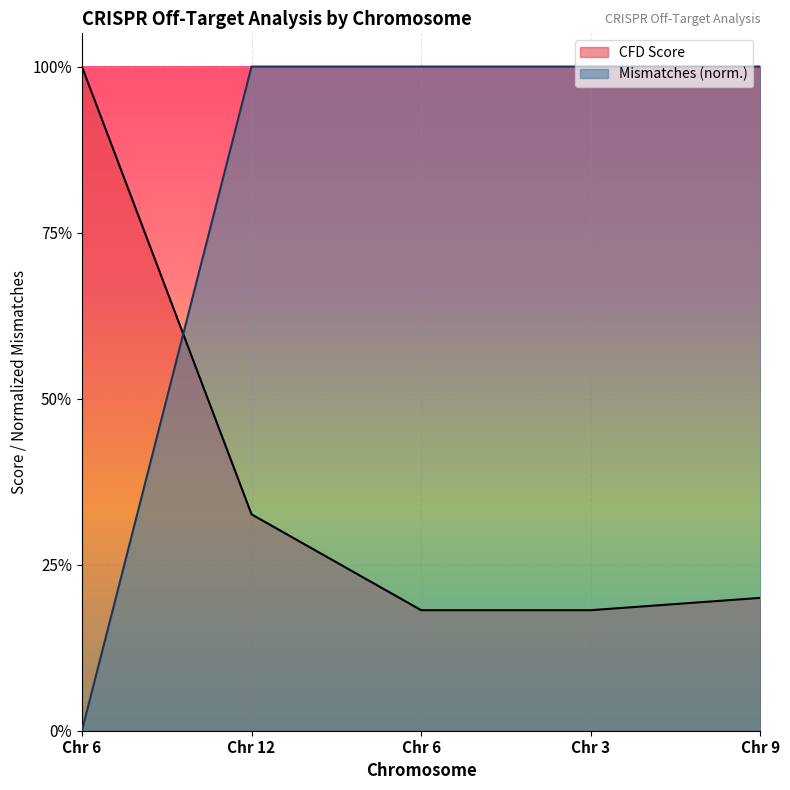

What are all the series names shown in the legend?

CFD Score, Mismatches (norm.)